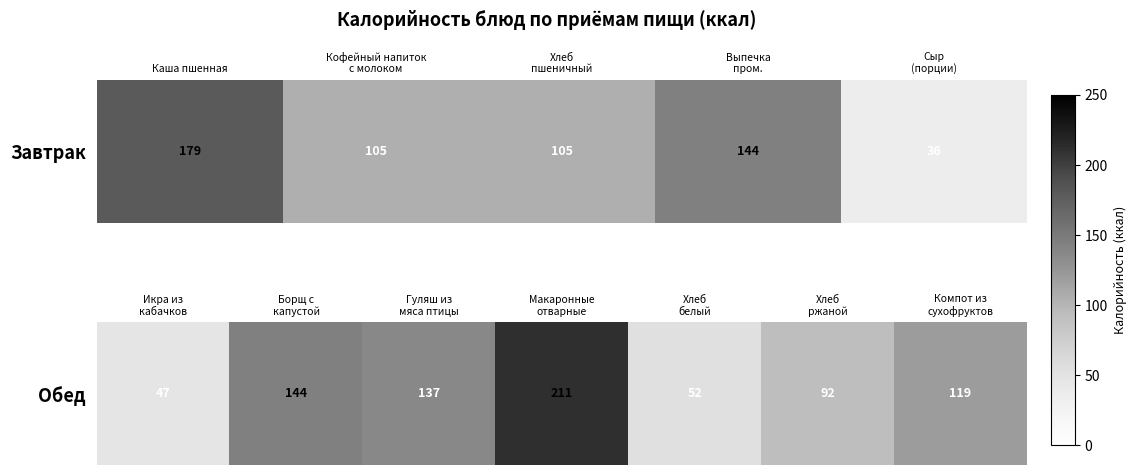

Between Хлеб белый and Борщ с капустой, which is larger?

Борщ с капустой